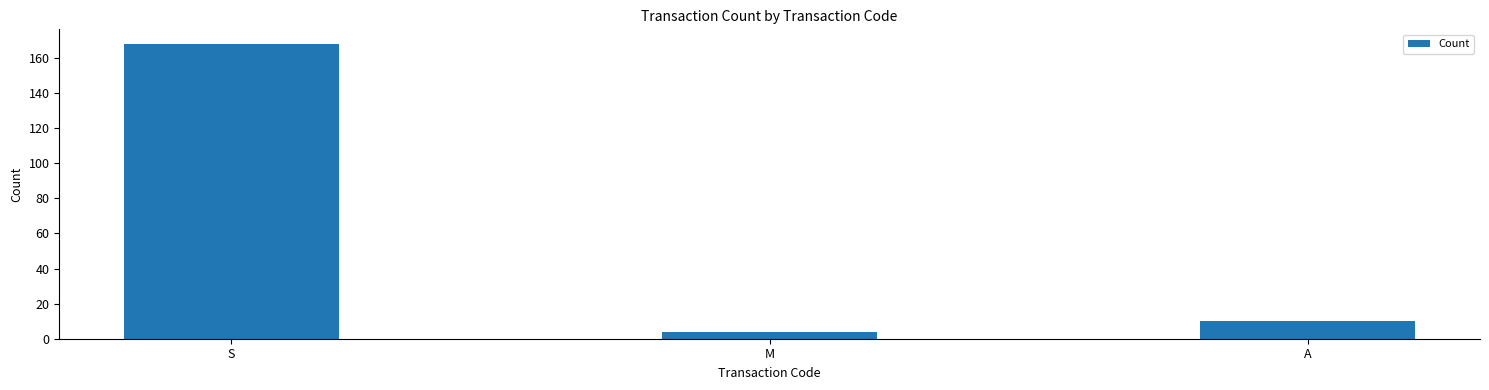

What value does the data have at A, to the nearest 5?

10